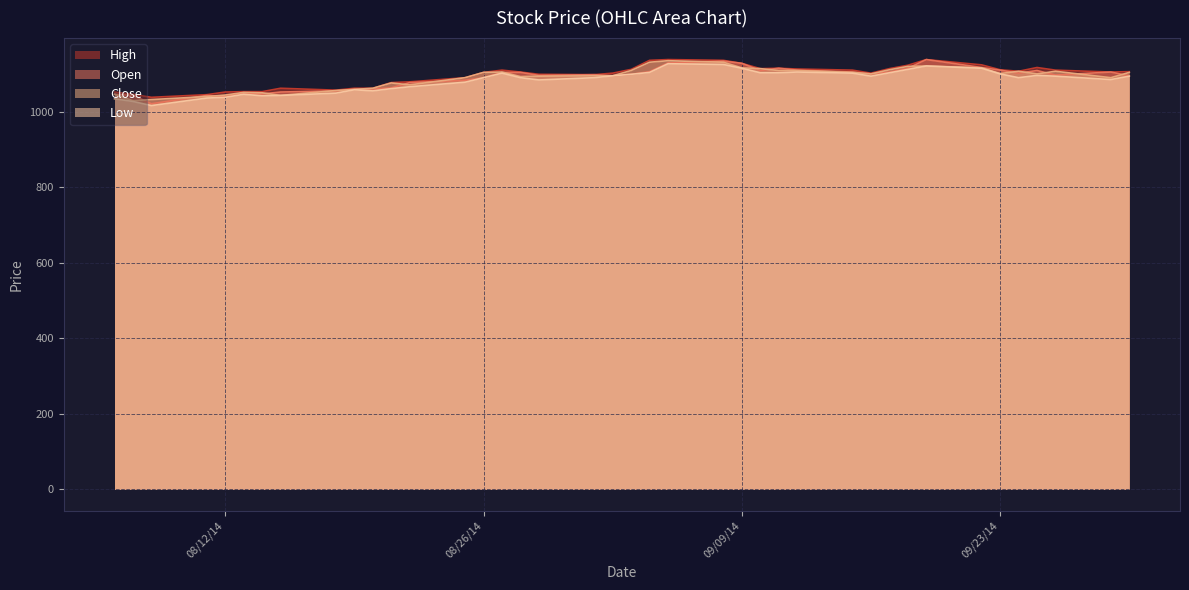

What is the minimum value for Close?

1030